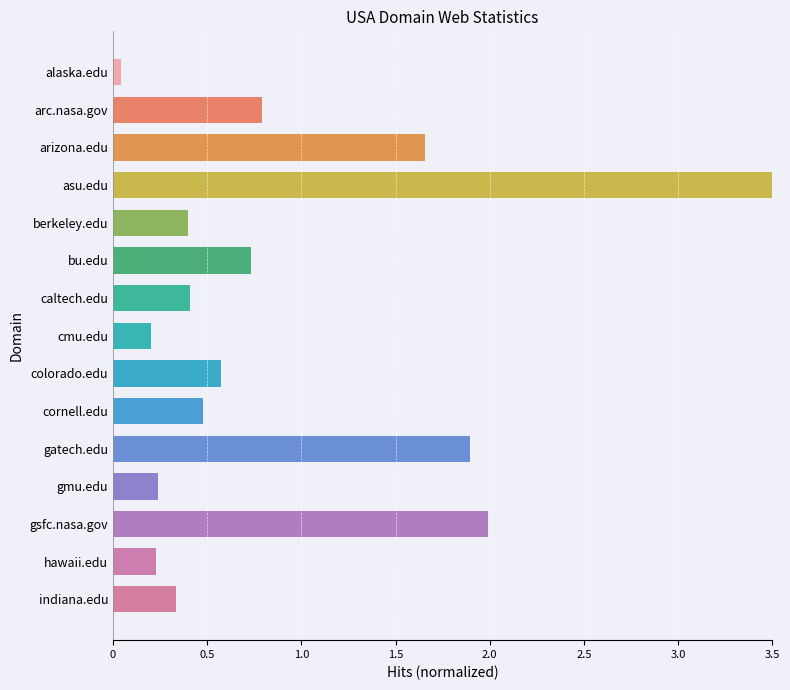

What position from the top is colorado.edu?

9